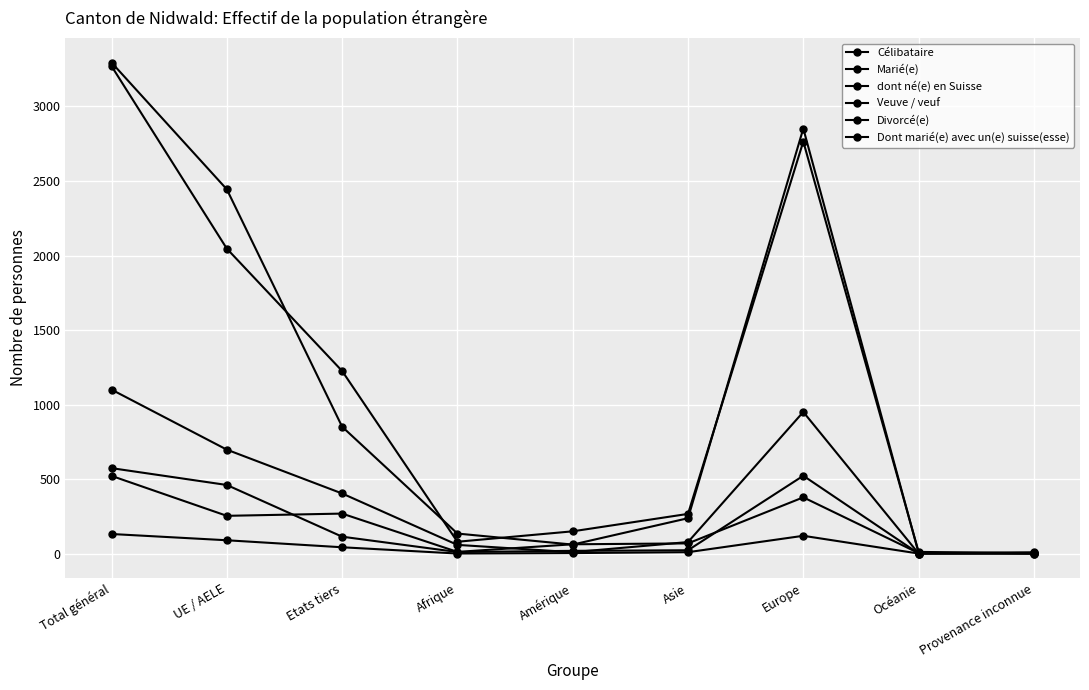

How many distinct data groups are displayed?

6